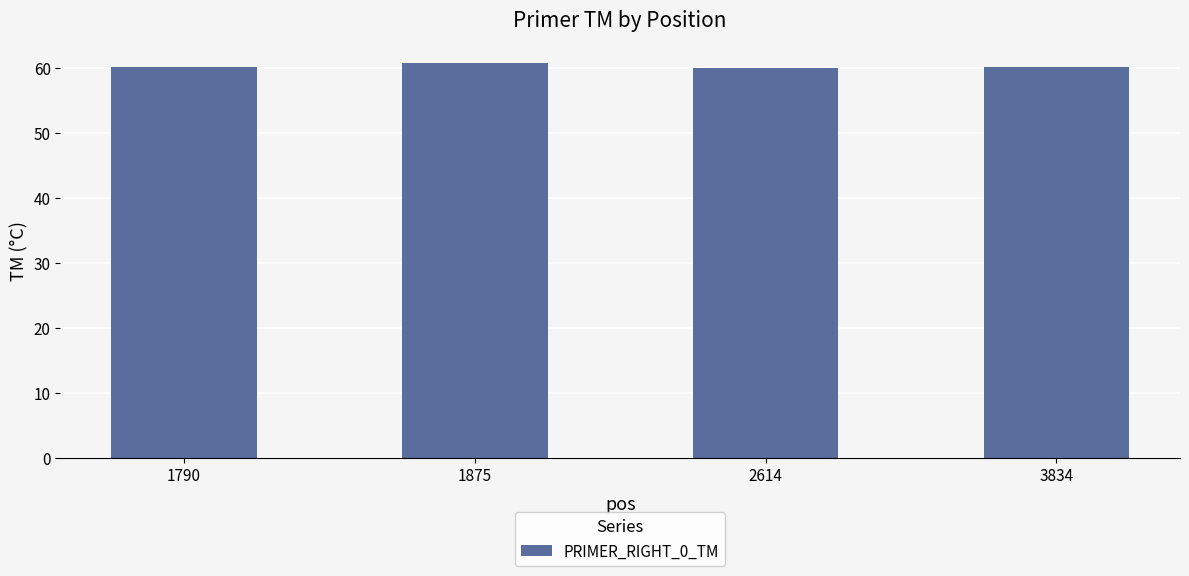

What is the ratio of the value at 3834 to the value at 1790?

1.0